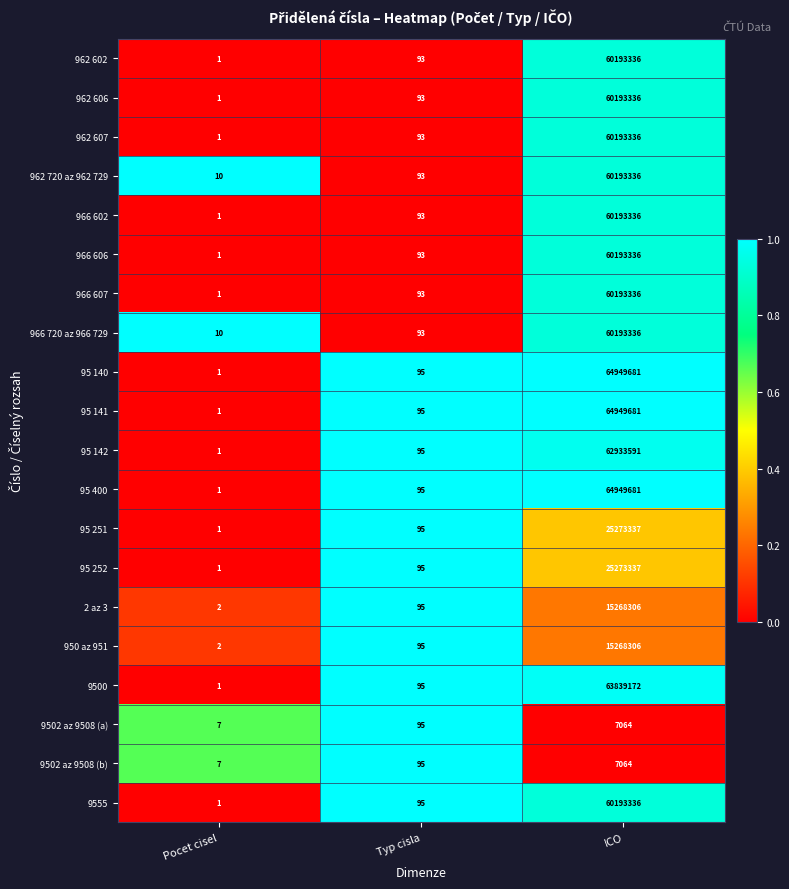

What is the sum of all 966 607 values?

60193430